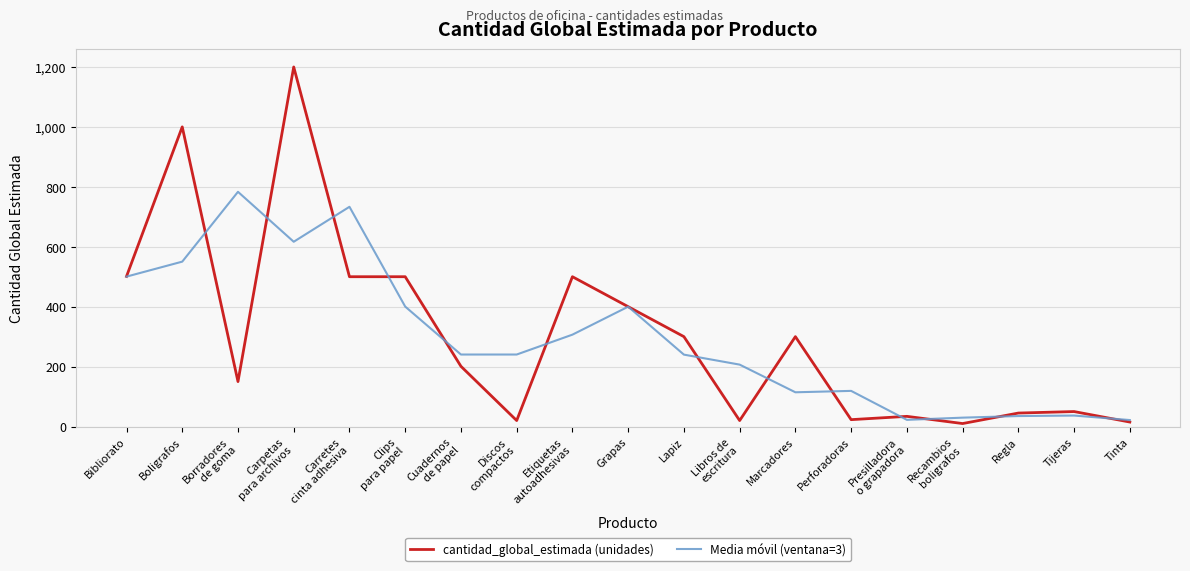

Count the number of categories in the chart.

19